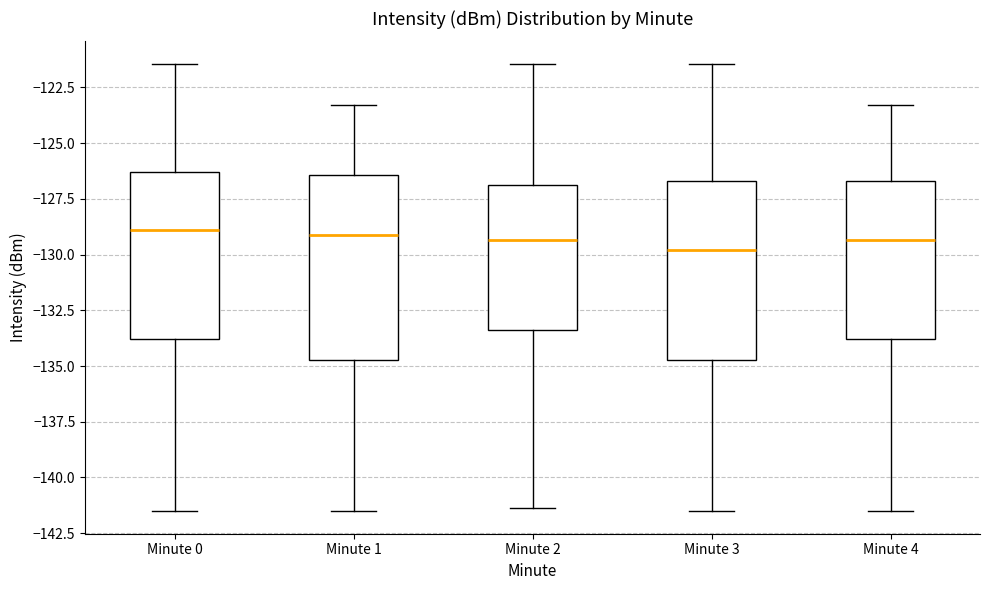

Where is the lower edge of the box for Minute 1 on the y-axis? The values are not printed on the chart, so give them approximately, as read against the axis.

-134.5